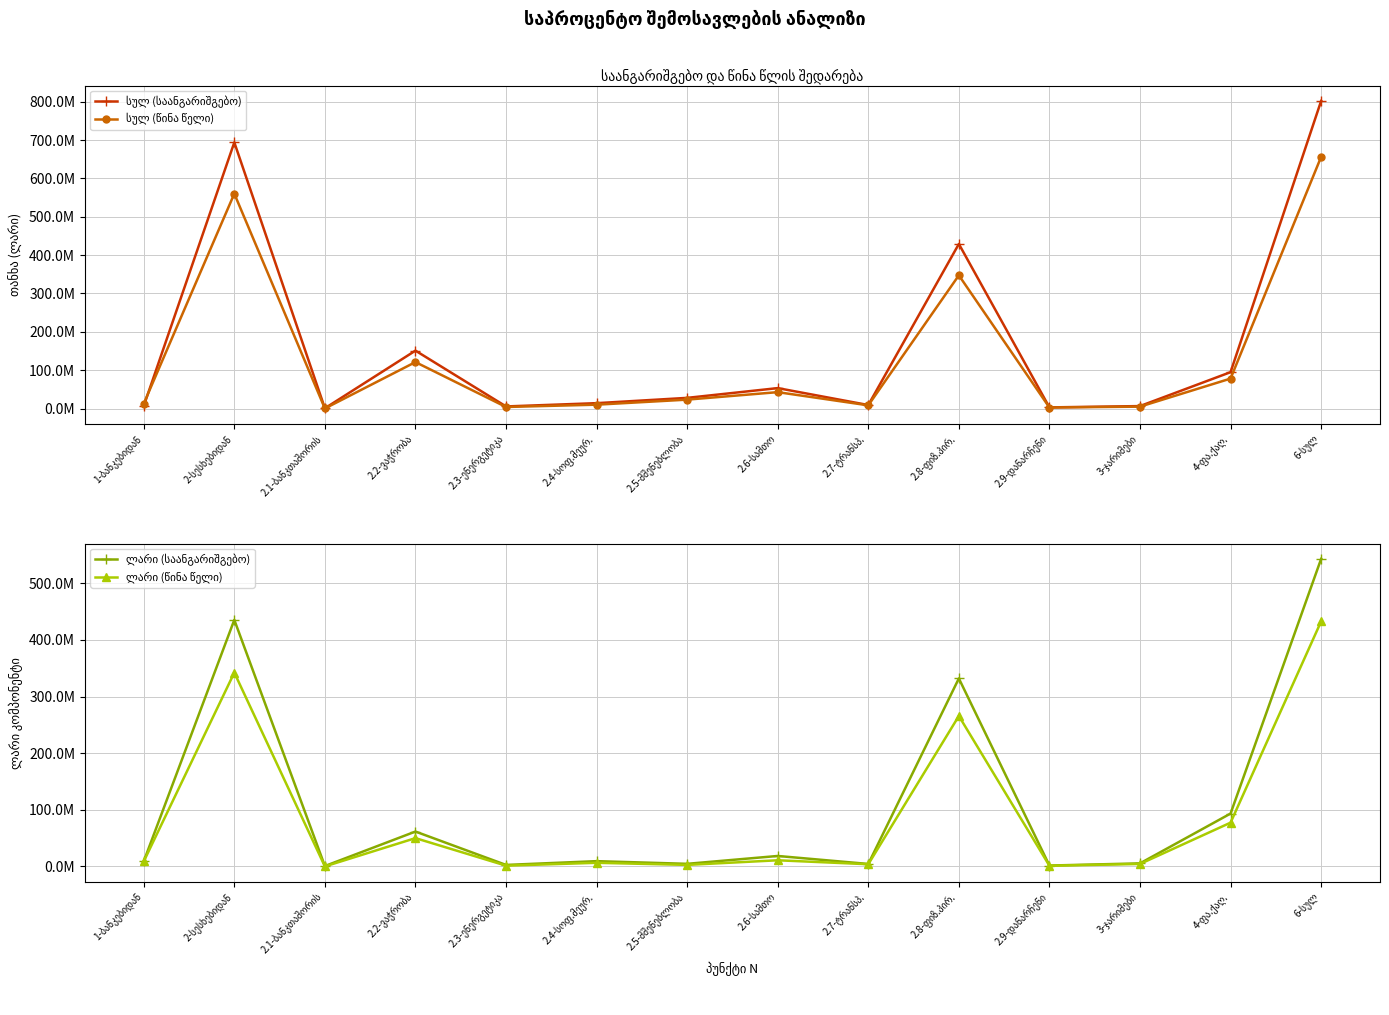

What are all the series names shown in the legend?

სულ (საანგარიშგებო), სულ (წინა წელი), ლარი (საანგარიშგებო), ლარი (წინა წელი)